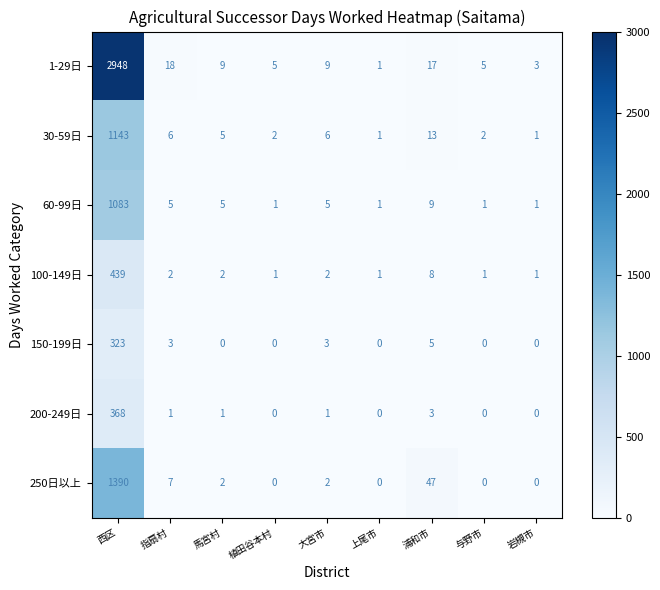

List the series in order of their peak value, lowest first.

150-199日, 200-249日, 100-149日, 60-99日, 30-59日, 250日以上, 1-29日